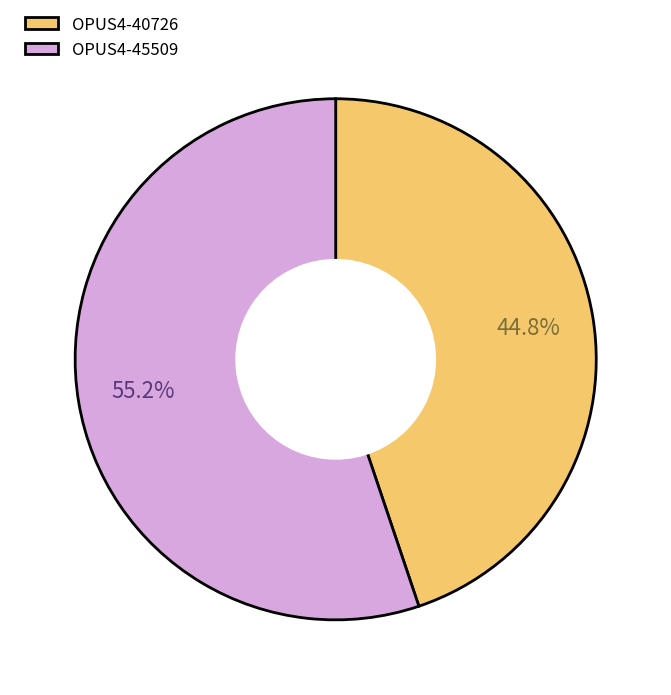

What percentage do OPUS4-45509 and OPUS4-40726 together represent?

100.0%